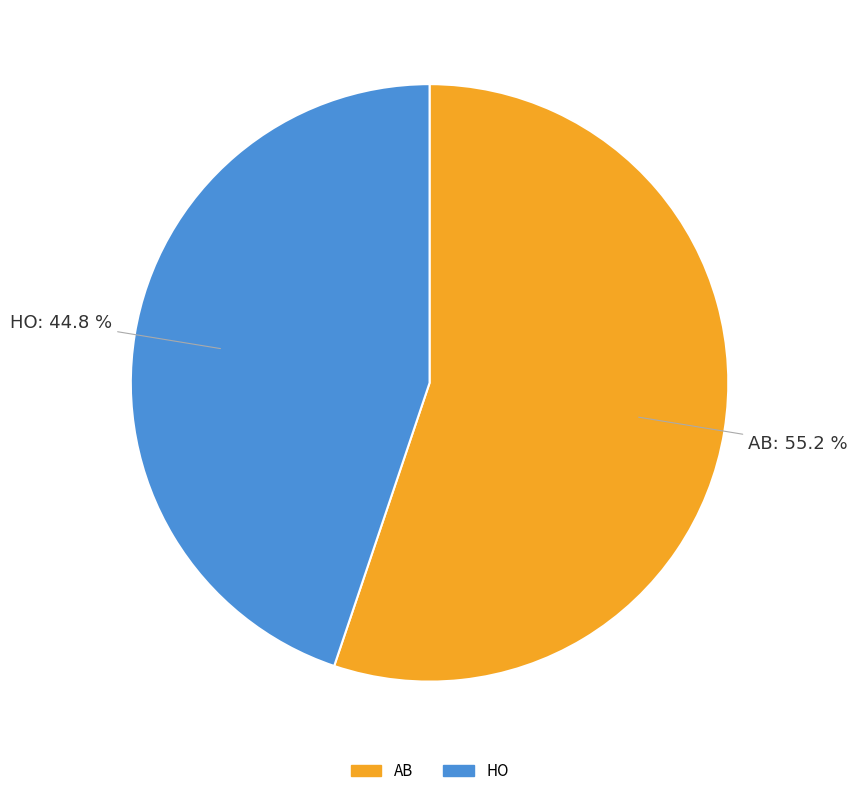

Combined, what portion of the pie is AB and HO?

100.0%